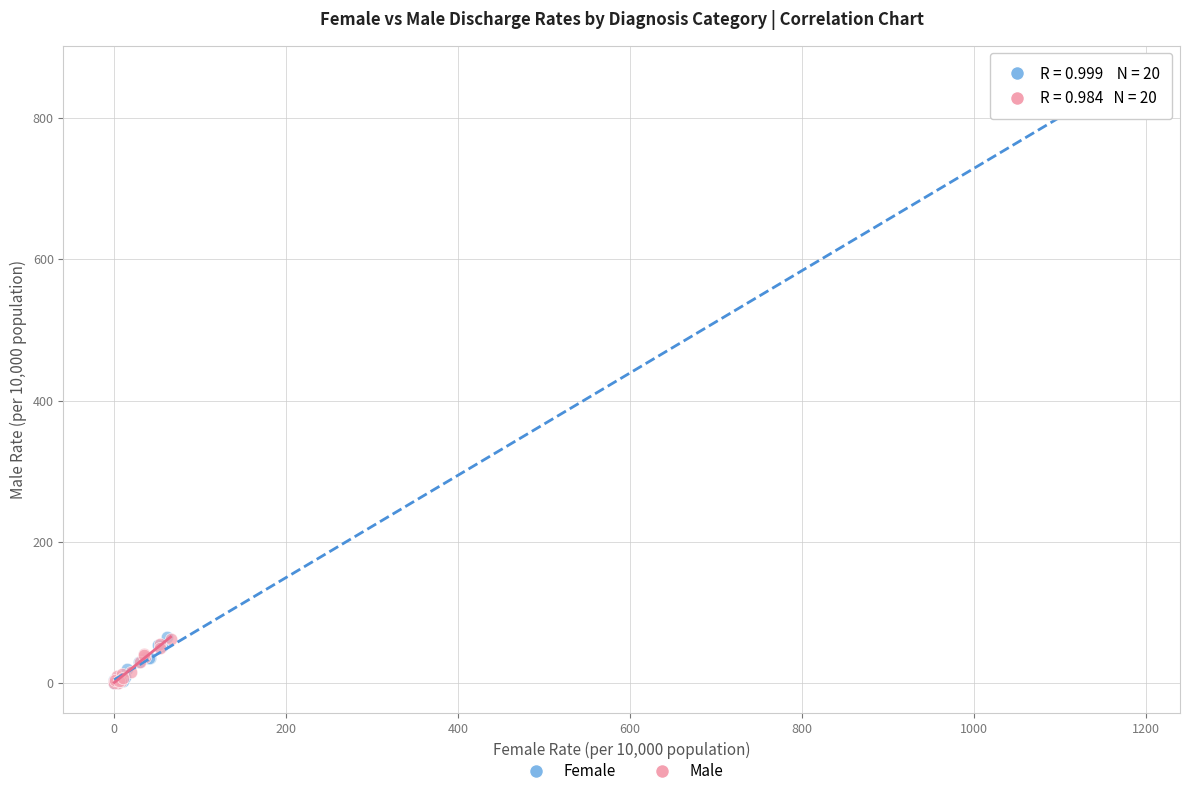

What are all the series names shown in the legend?

Female, Male